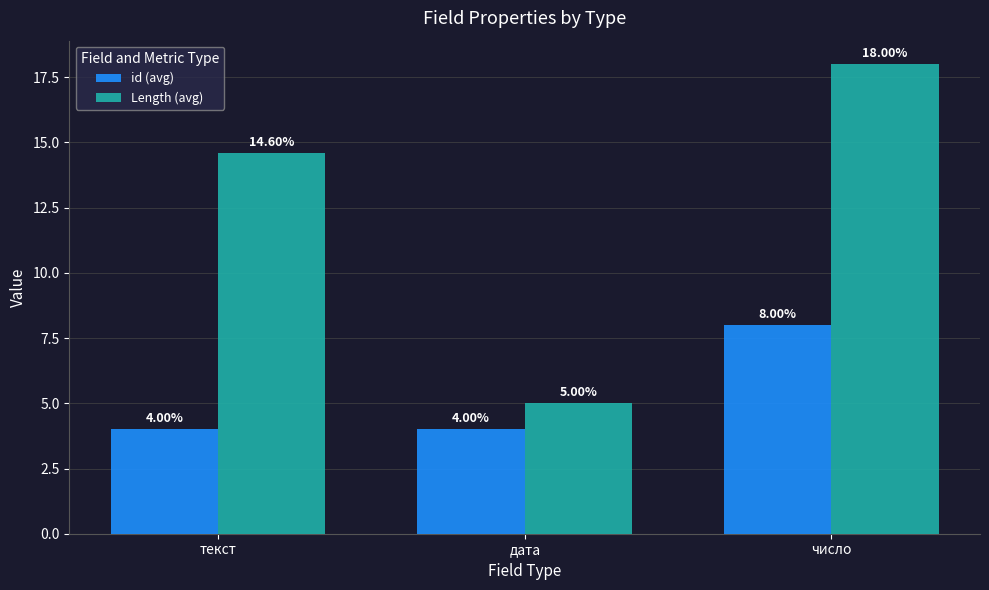

Reading left to right, what are all the values shown in this chart?

id (avg): текст=4.0	дата=4.0	число=8.0
Length (avg): текст=14.6	дата=5.0	число=18.0